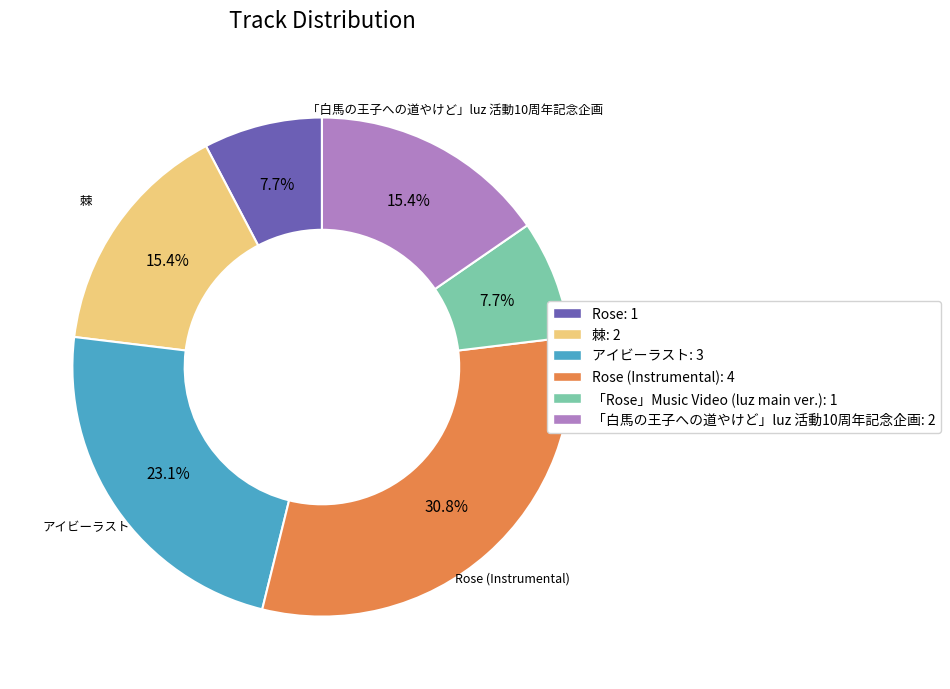

Which slice is the largest?

Rose (Instrumental): 4